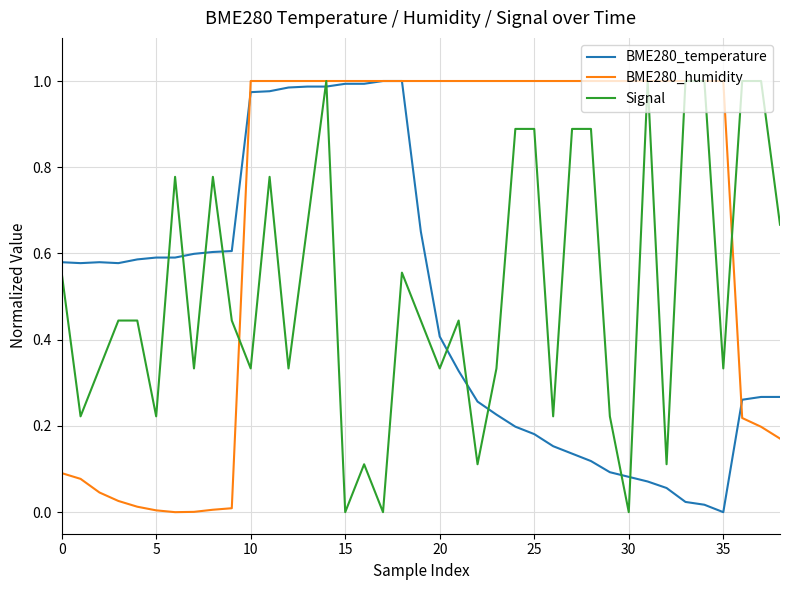

What are all the series names shown in the legend?

BME280_temperature, BME280_humidity, Signal